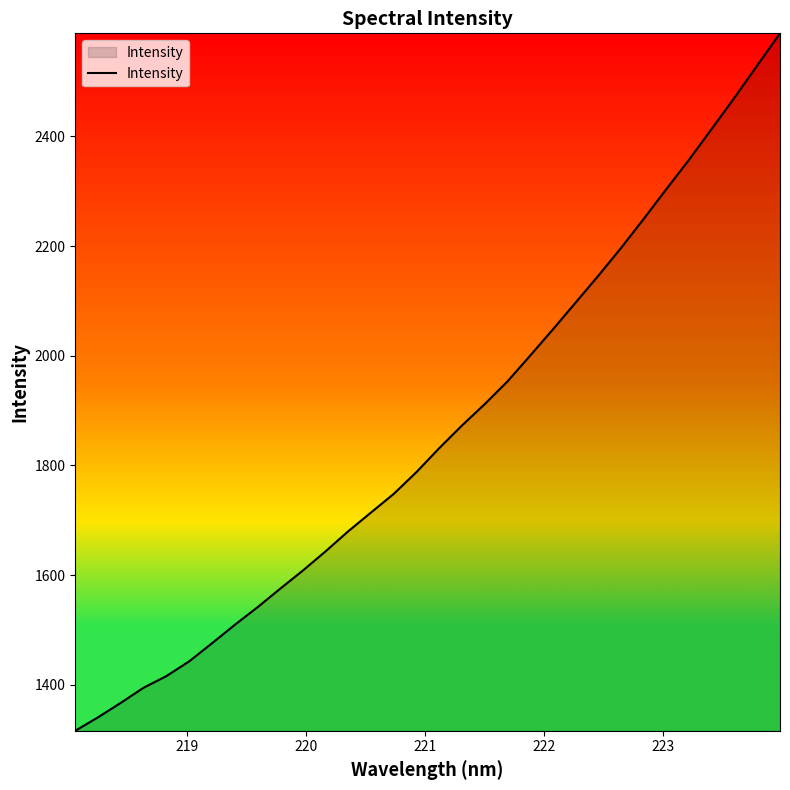

What is the difference between the maximum and minimum values?

1271.5